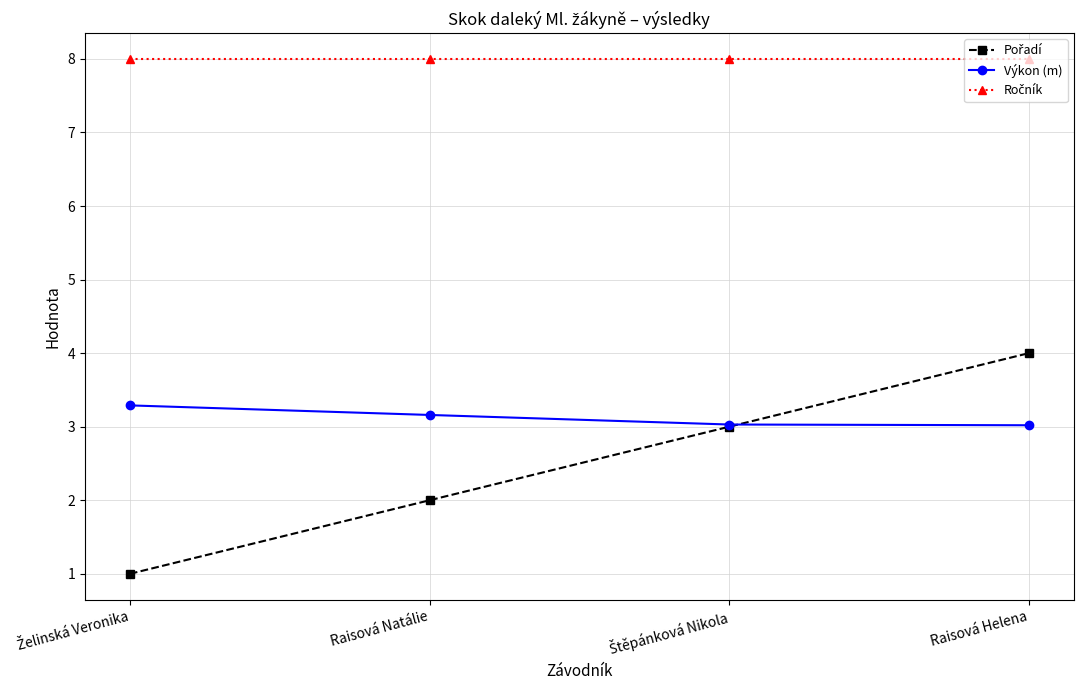

What is the value of the Výkon (m) point at the 1st from the left?

3.3